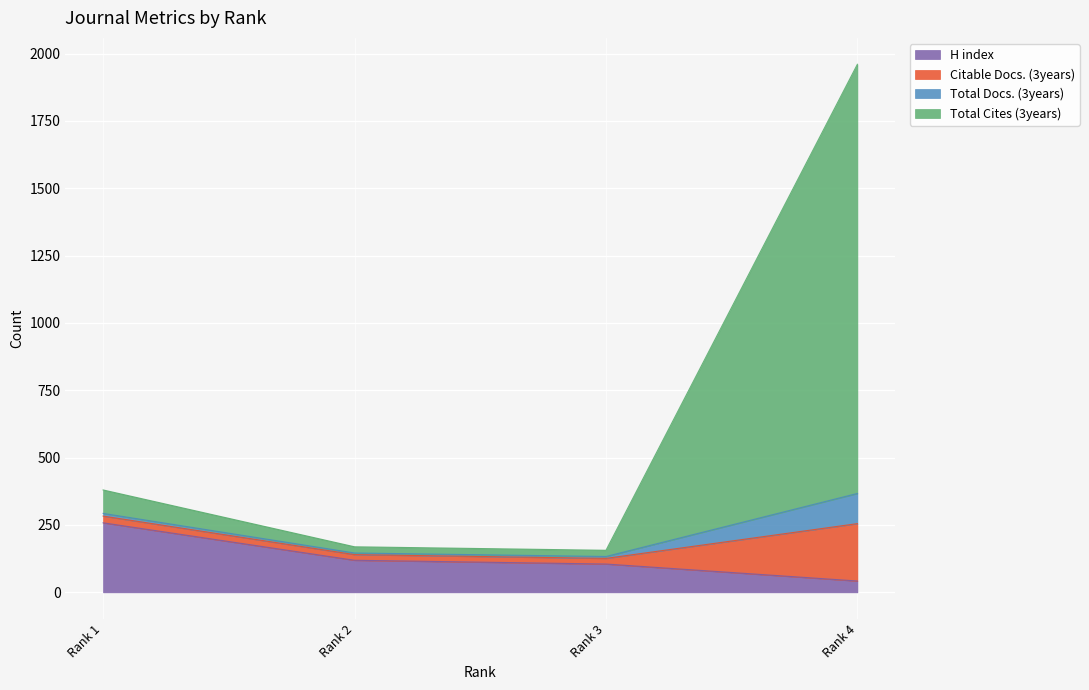

True or false: Citable Docs. (3years) has more than 0 points higher than both neighbors.

False